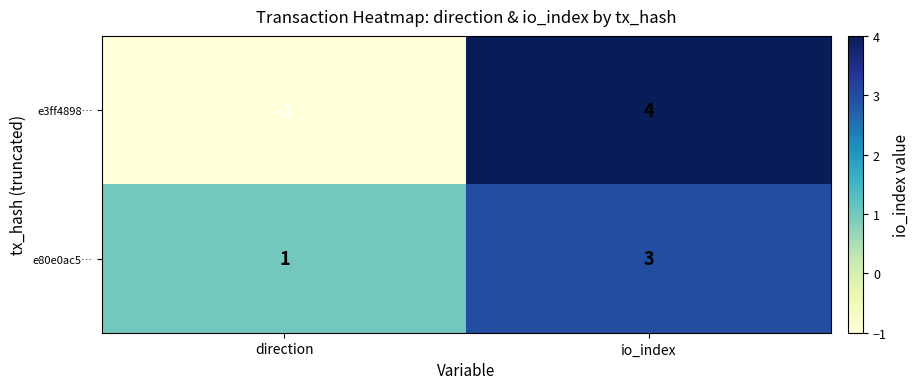

Reading left to right, transcribe all the data shown in this chart.

e3ff4898…: -1	4
e80e0ac5…: 1	3